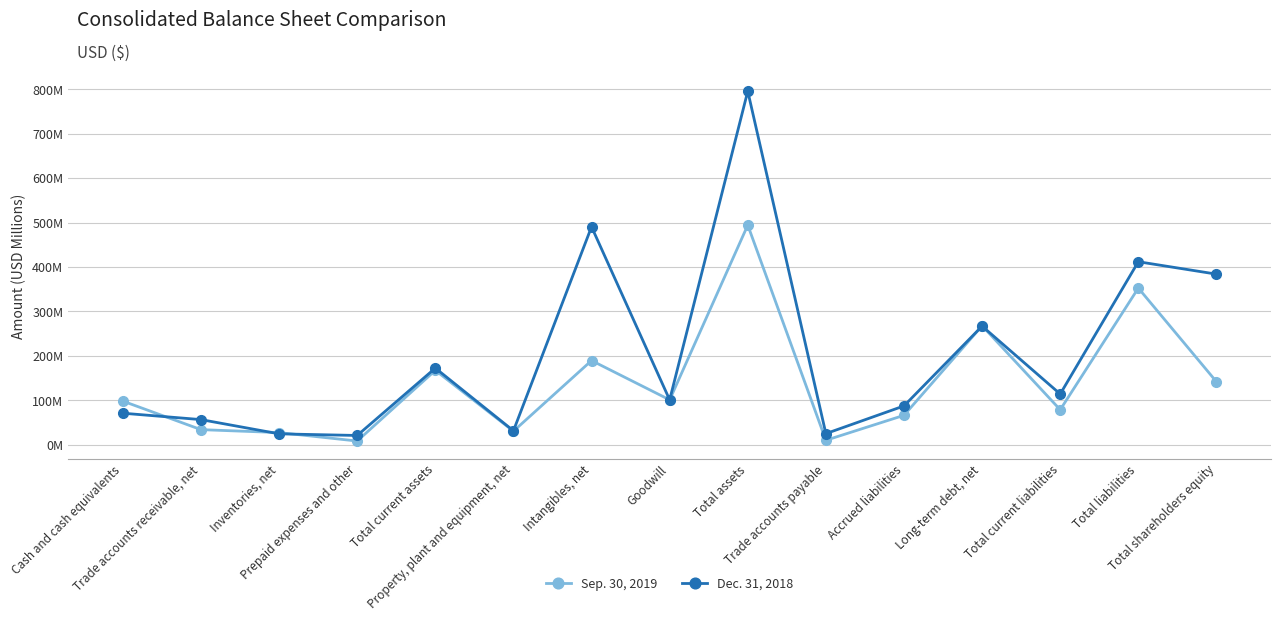

Is this an area chart (filled region under the line)?

No